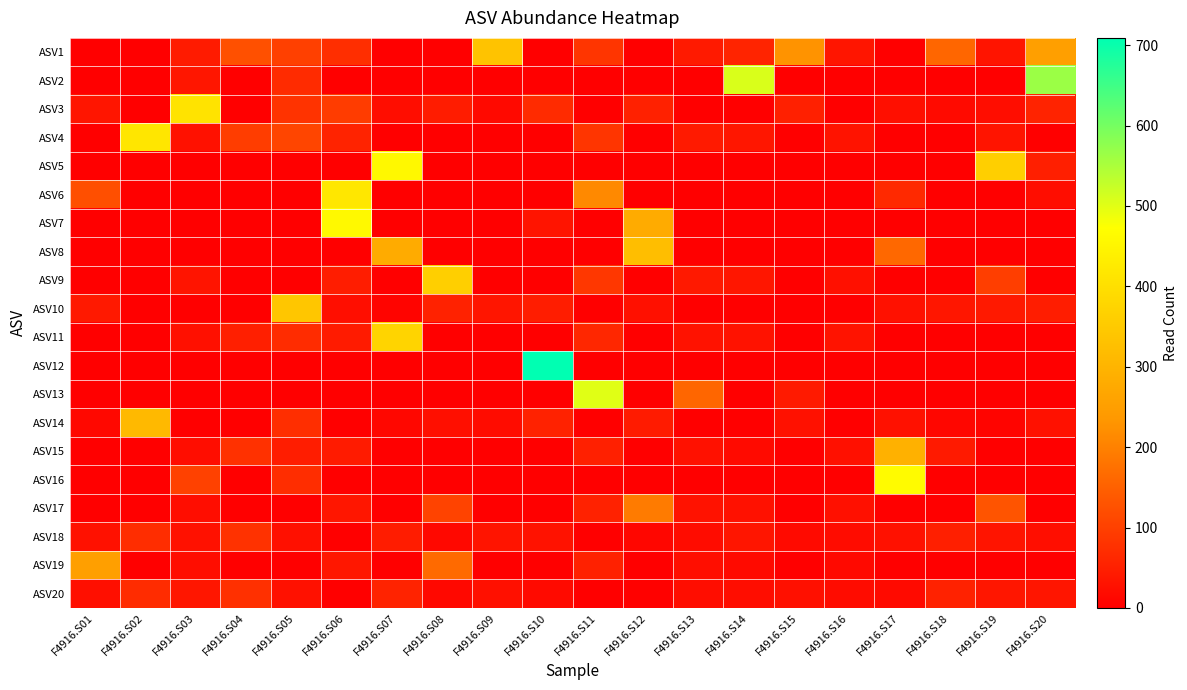

What is the spread (max minus min) of values at F4916.S15?

228